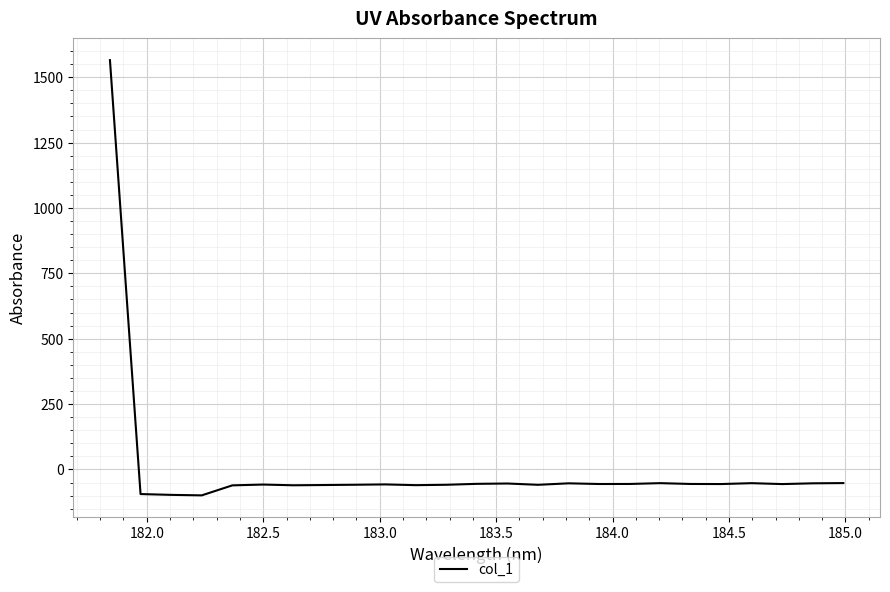

What is the minimum value shown in the chart?

-99.0